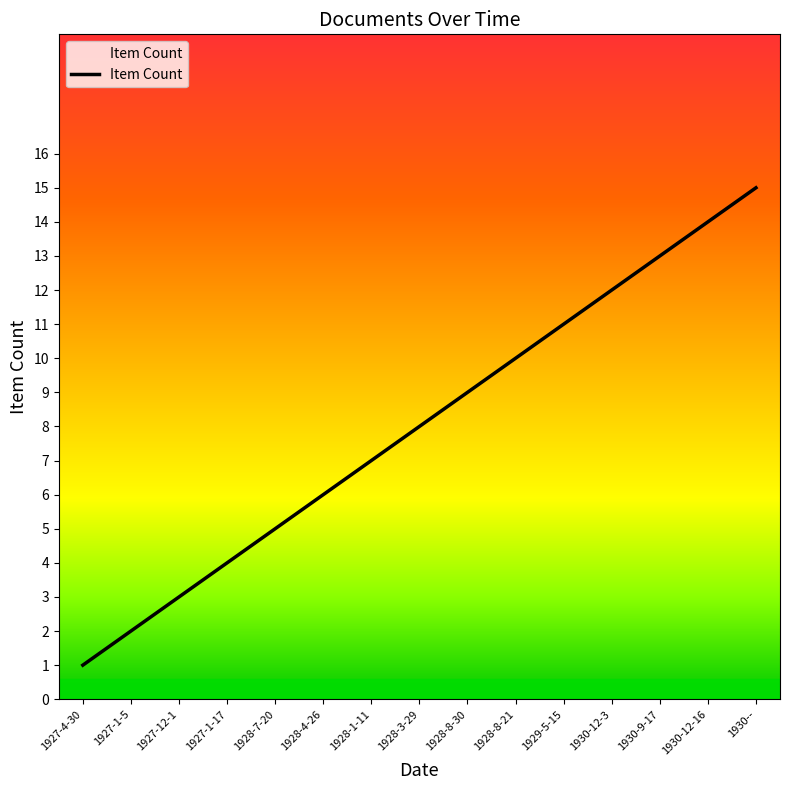

Reading left to right, list all the values displayed in this chart.

1	2	3	4	5	6	7	8	9	10	11	12	13	14	15